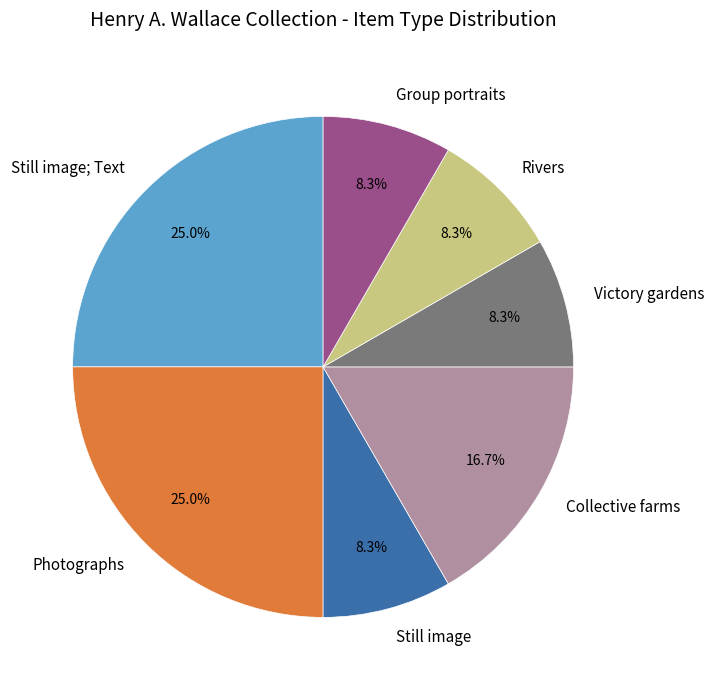

Is Victory gardens the majority of the pie?

No